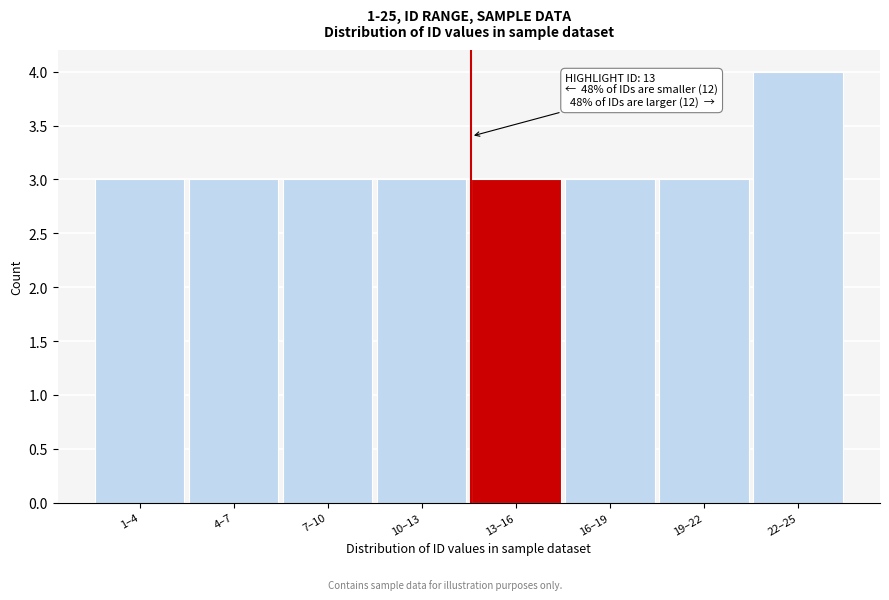

Reading right to left, list all the values displayed in this chart.

22–25=4	19–22=3	16–19=3	13–16=3	10–13=3	7–10=3	4–7=3	1–4=3